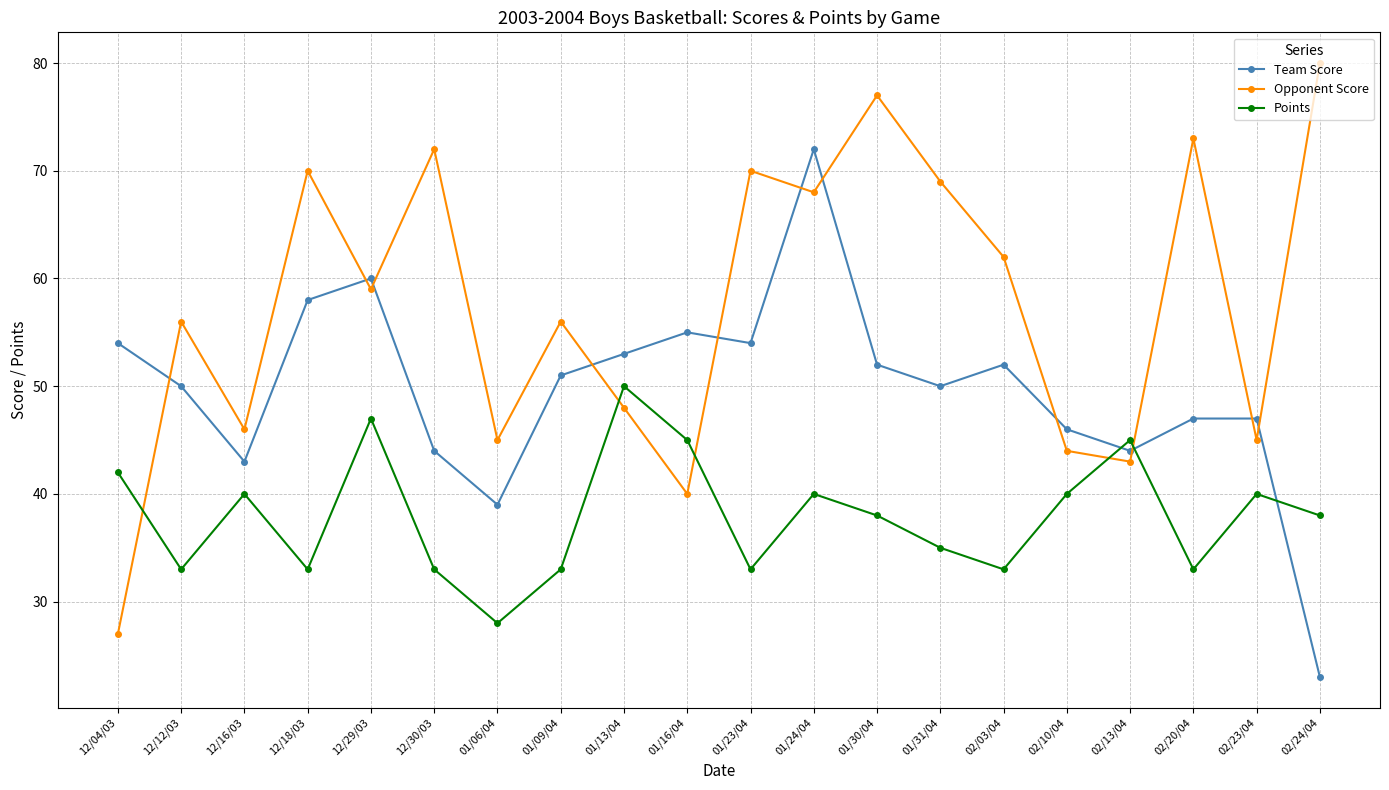

How many data points does each series have?

20